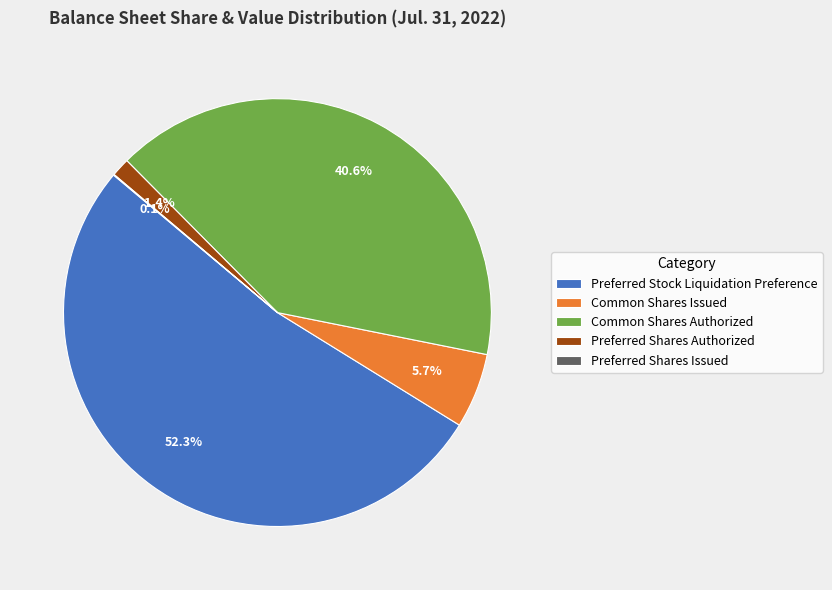

Between Preferred Shares Authorized and Preferred Stock Liquidation Preference, which is larger?

Preferred Stock Liquidation Preference